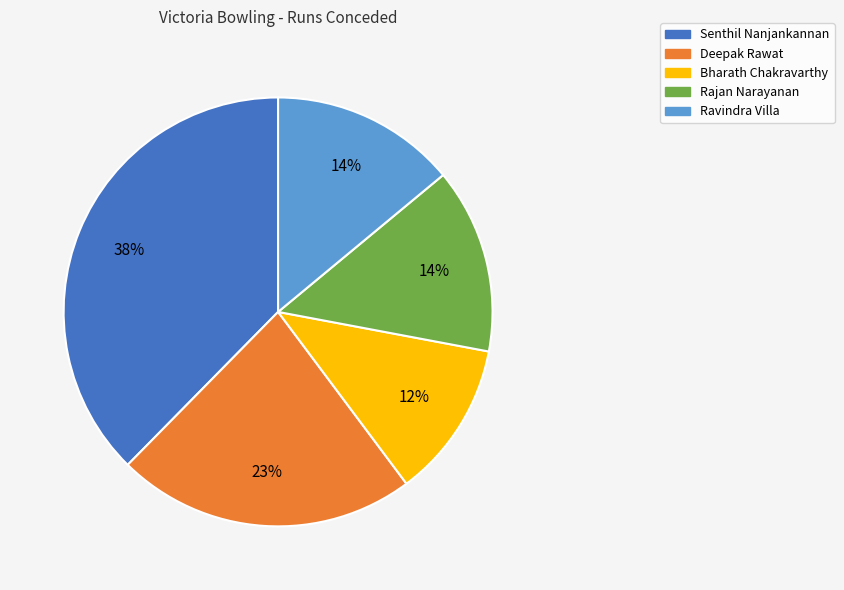

Which has a higher value, Deepak Rawat or Senthil Nanjankannan?

Senthil Nanjankannan